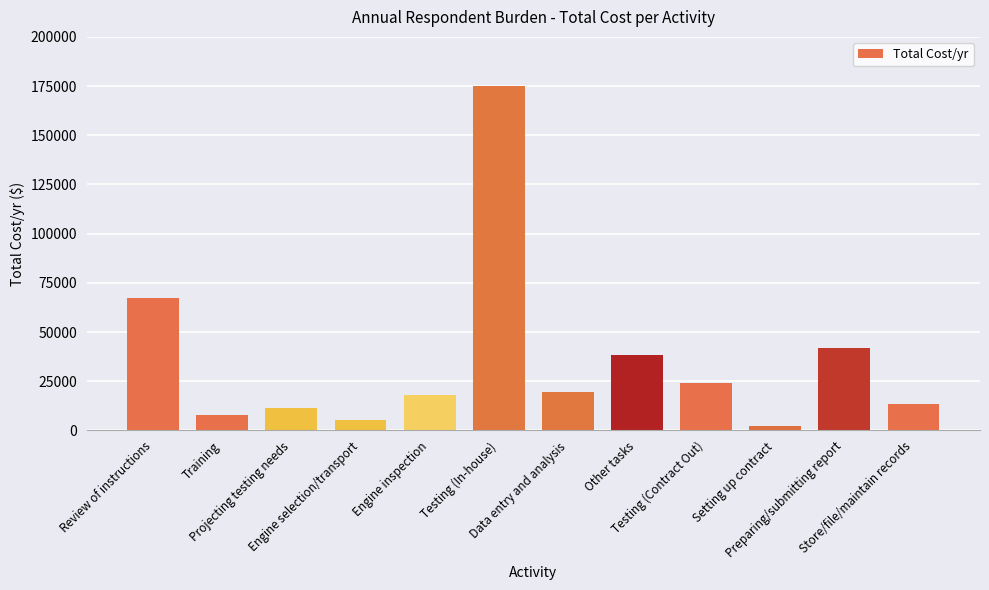

What is the sum of the values at Setting up contract and Other tasks?

40546.4